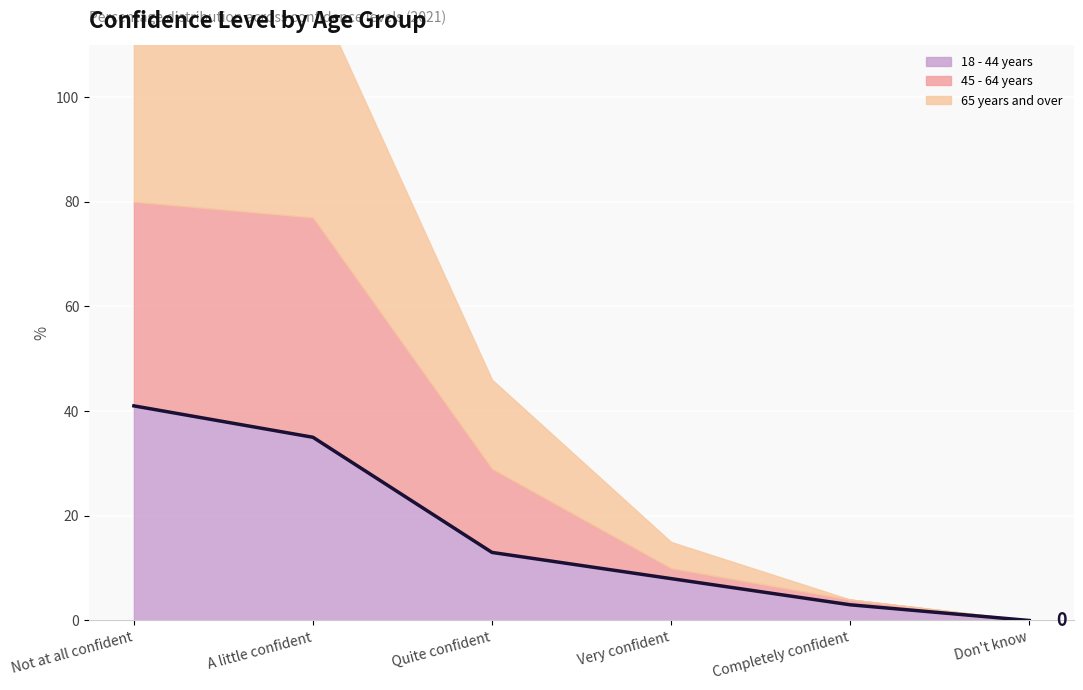

Reading left to right, extract all data points from this chart.

Not at all confident=41	A little confident=35	Quite confident=13	Very confident=8	Completely confident=3	Don't know=0